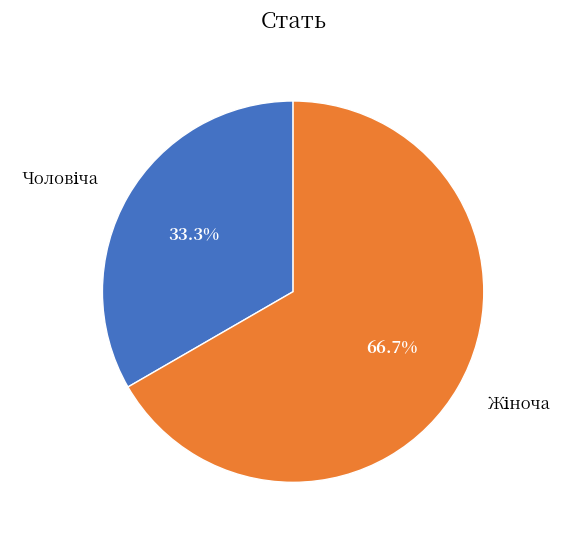

Is there any slice that represents more than half of the pie?

Yes